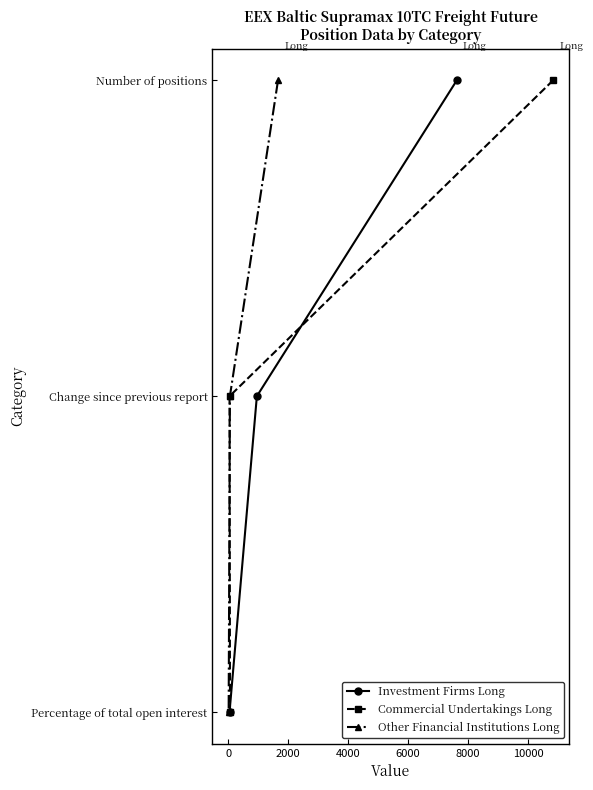

How many positive values does the Other Financial Institutions Long series have?

2